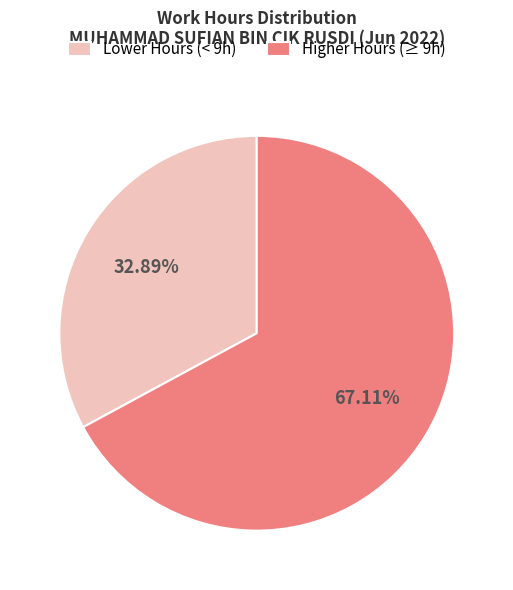

Rank the categories by value from highest to lowest.

Higher Hours (≥ 9h), Lower Hours (< 9h)